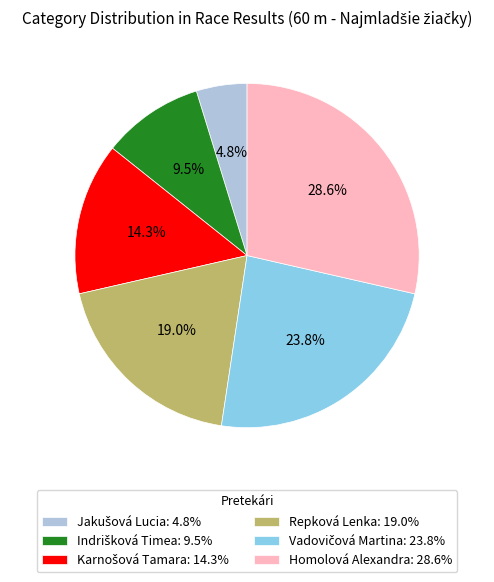

How many slices are in this pie chart?

6